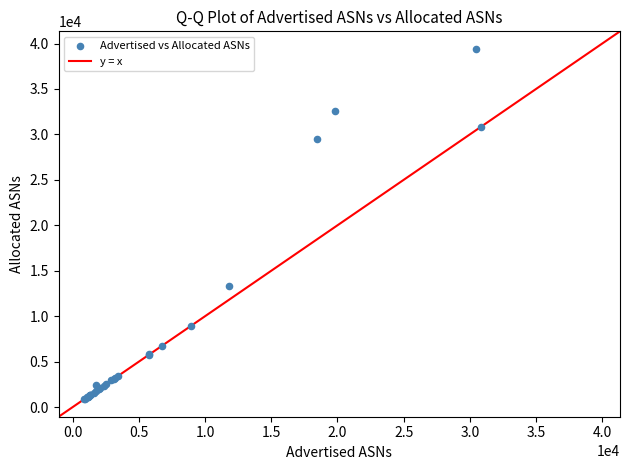

What Y value in the scatter plot is closest to 20143?

13365